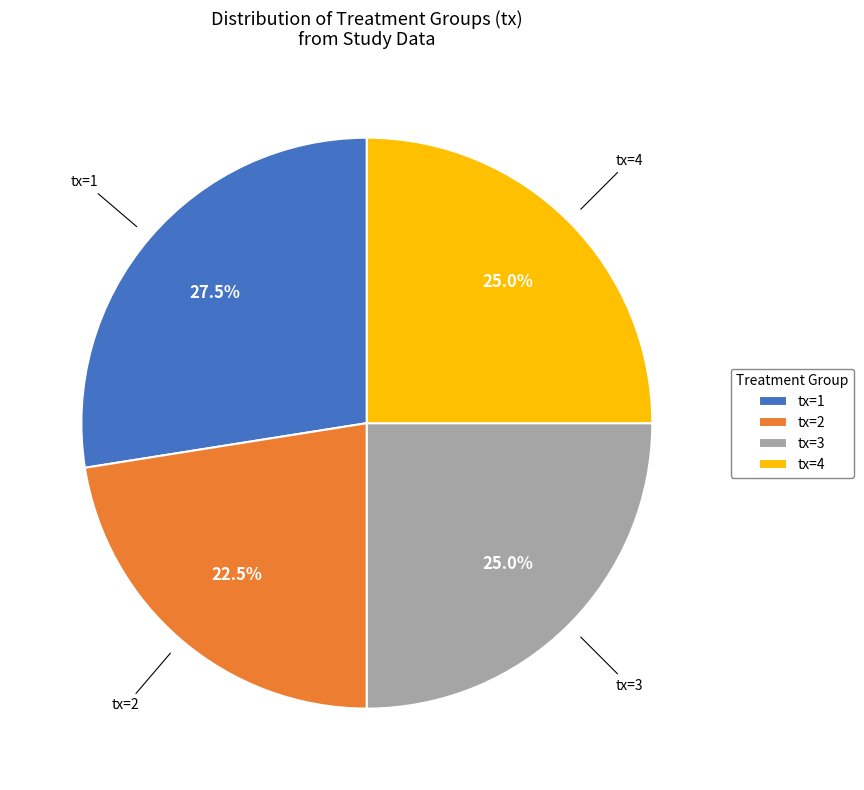

Which has a higher value, tx=2 or tx=4?

tx=4